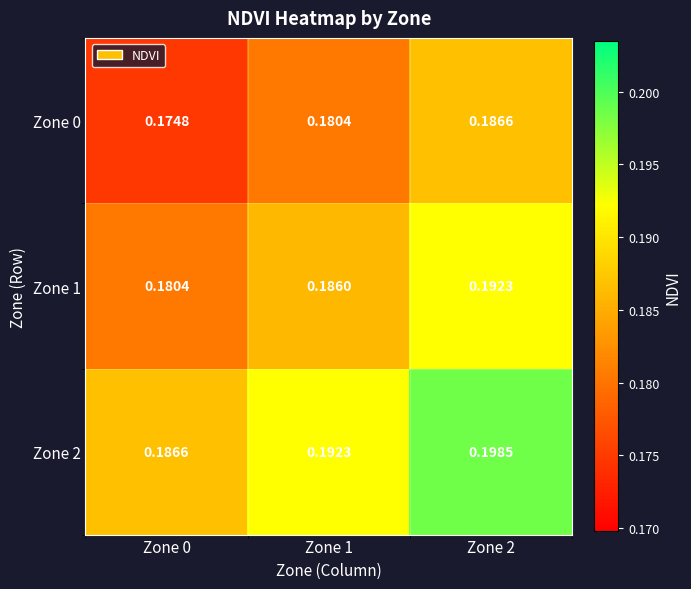

Is the value of Zone 1 at Zone 2 greater than the value of Zone 2 at Zone 2?

No